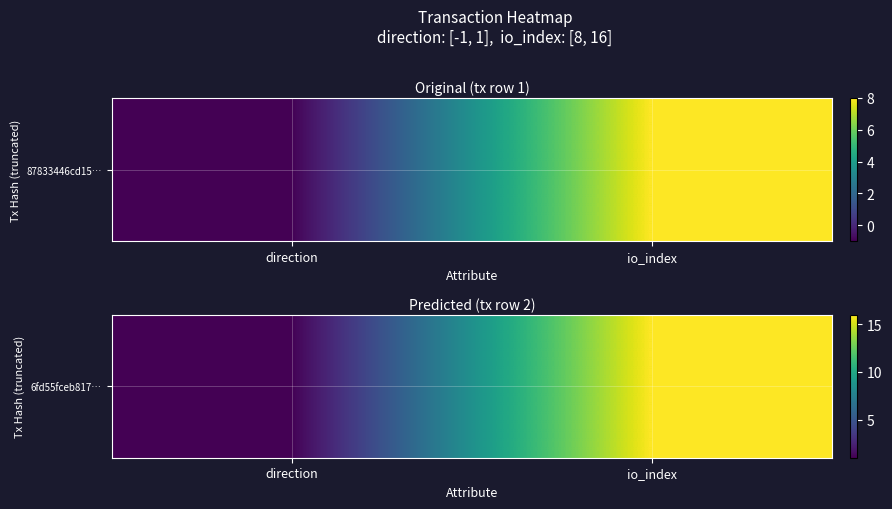

List the labels in order of value, smallest first.

direction, io_index